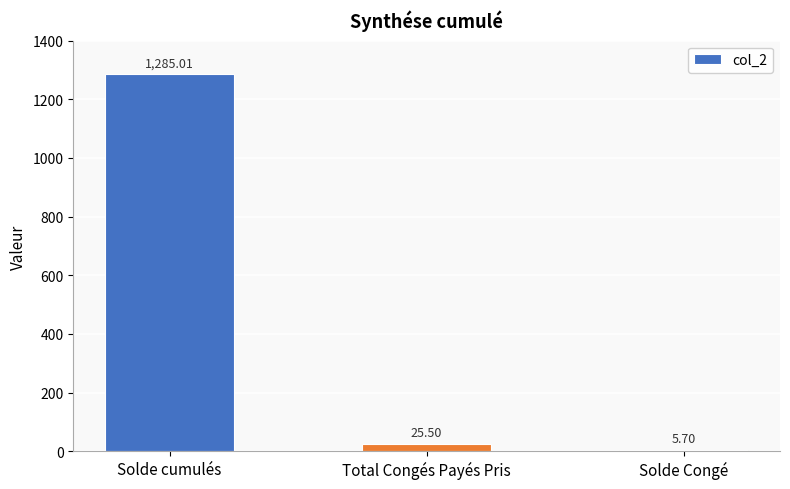

Is it true that the value at Solde cumulés is 1285.0?

True